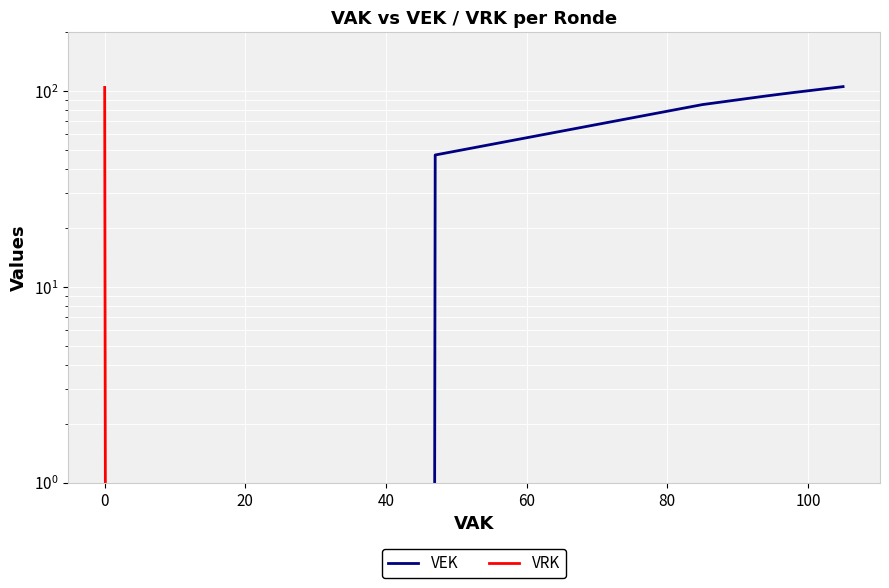

How many values in VRK are above zero?

2